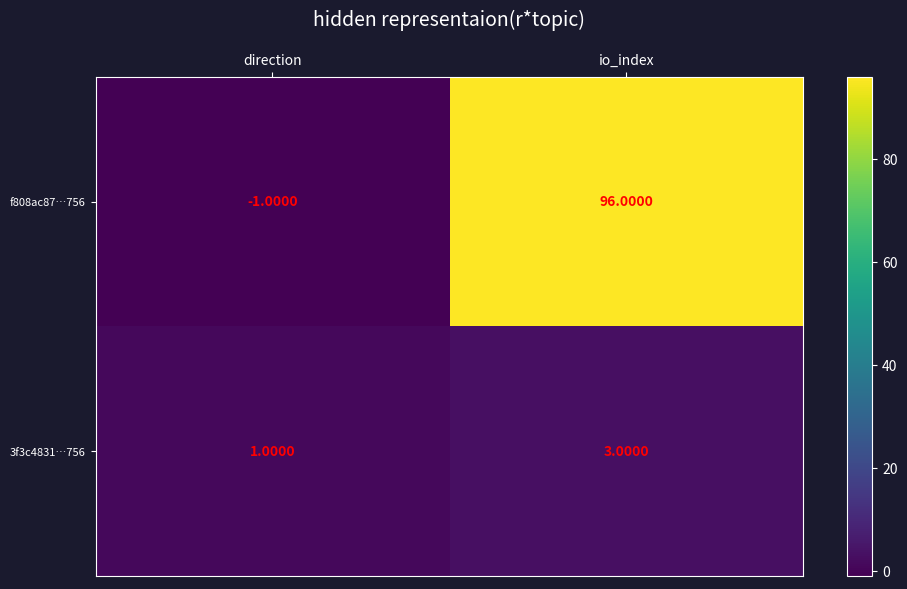

Which series has the largest range (max minus min)?

f808ac87…756